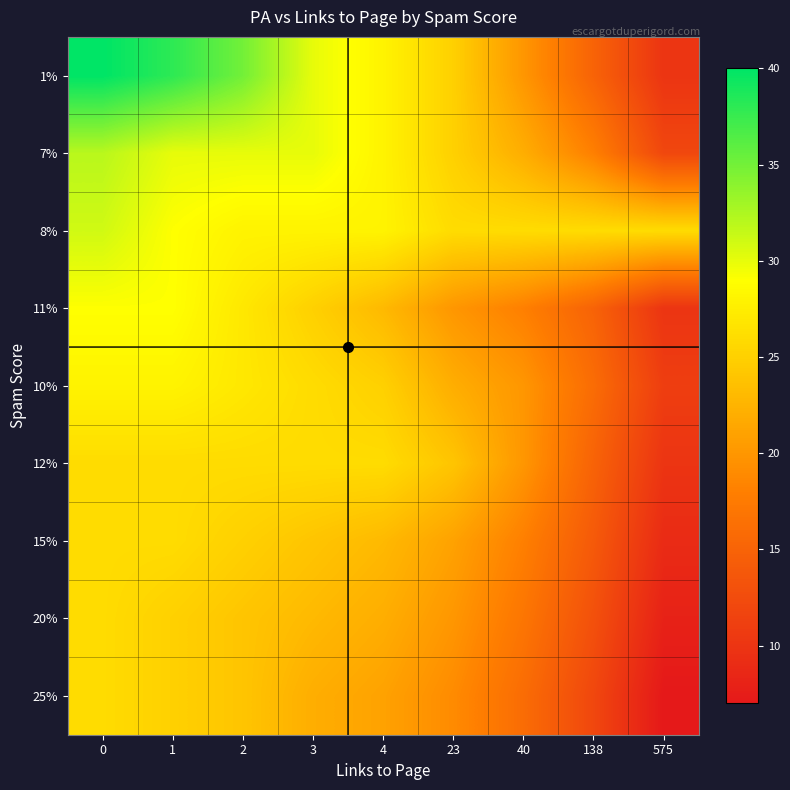

Reading left to right, list all the values displayed in this chart.

1%: 0=40	1=38	2=35	3=30	4=28	23=25	40=20	138=15	575=10
7%: 0=32	1=30	2=30	3=30	4=28	23=25	40=22	138=18	575=12
8%: 0=31	1=29	2=28	3=28	4=28	23=26	40=26	138=26	575=26
11%: 0=29	1=29	2=27	3=25	4=23	23=20	40=18	138=15	575=10
10%: 0=28	1=28	2=27	3=26	4=25	23=22	40=20	138=16	575=11
12%: 0=26	1=26	2=26	3=26	4=26	23=24	40=20	138=15	575=10
15%: 0=26	1=26	2=25	3=24	4=23	23=21	40=18	138=14	575=9
20%: 0=26	1=25	2=24	3=23	4=22	23=20	40=17	138=13	575=8
25%: 0=26	1=25	2=24	3=22	4=21	23=19	40=16	138=12	575=7